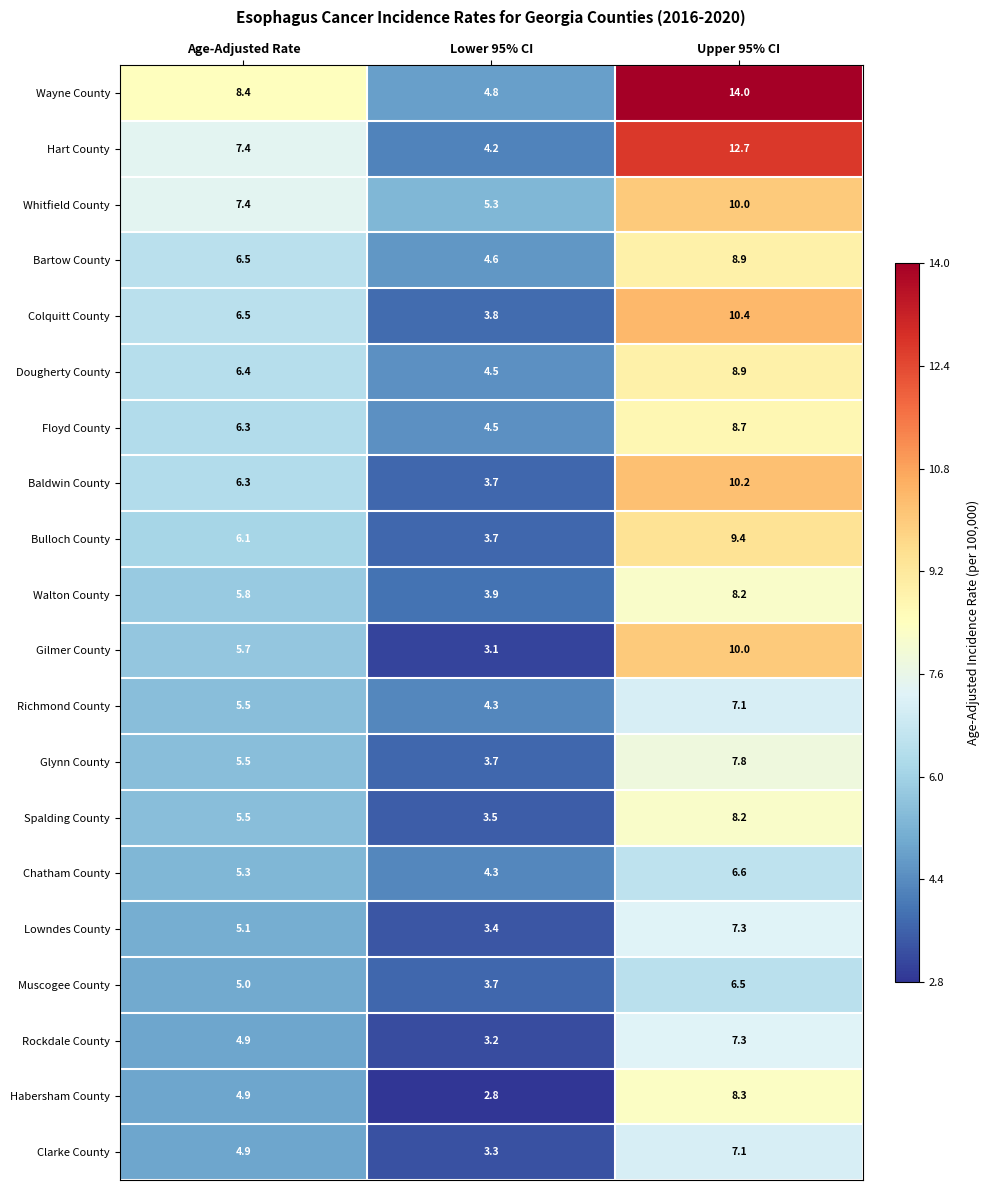

How many distinct data groups are displayed?

20